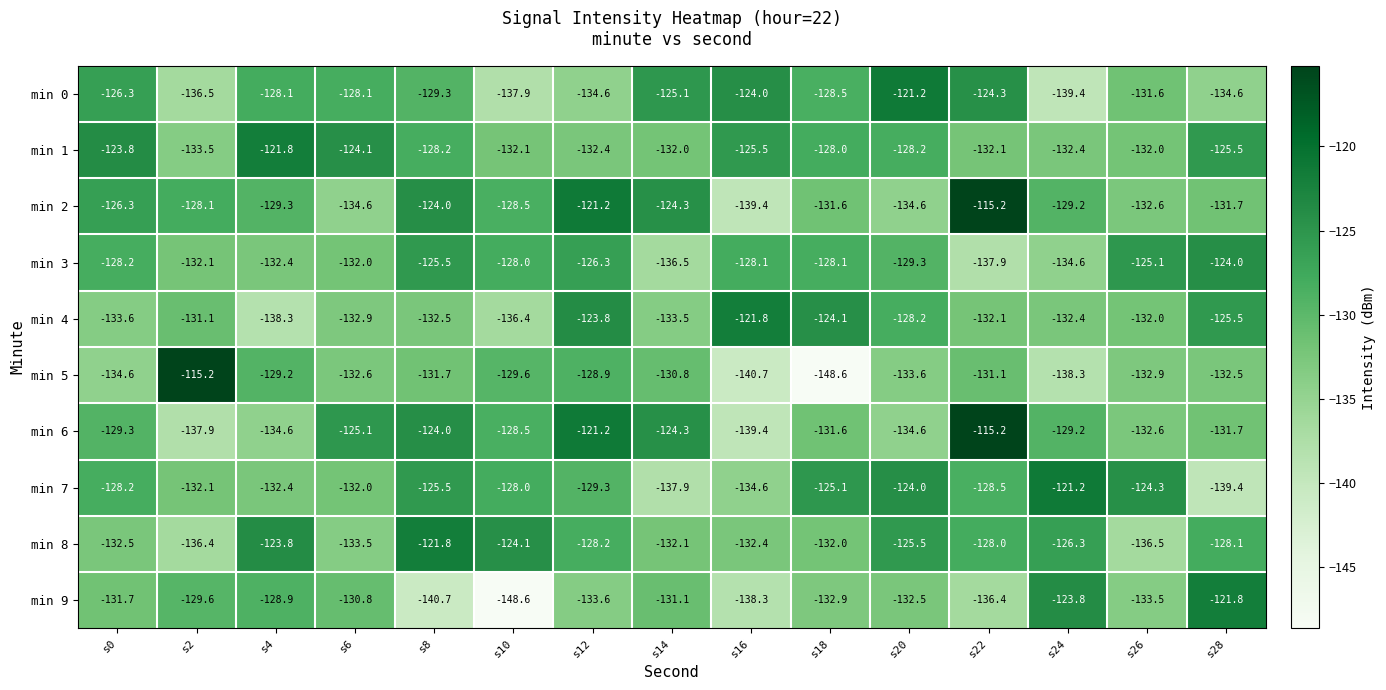

The min 4 series shows -29.2 at s24. True or false?

False